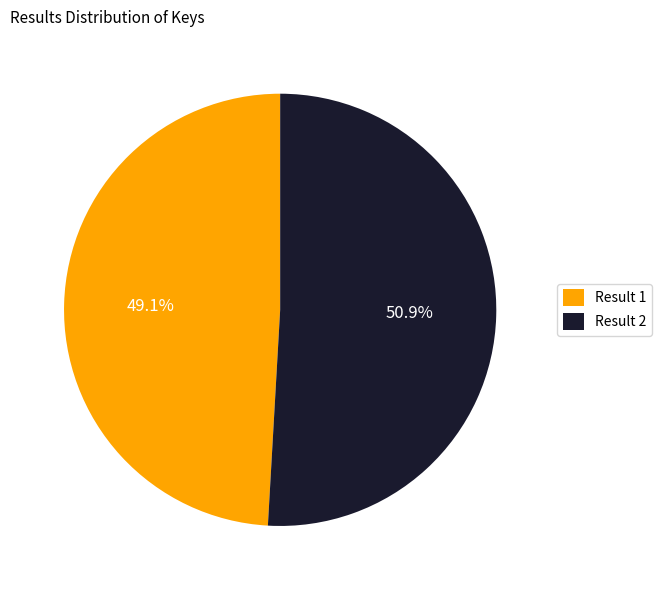

Rank the categories by value from lowest to highest.

Result 1, Result 2